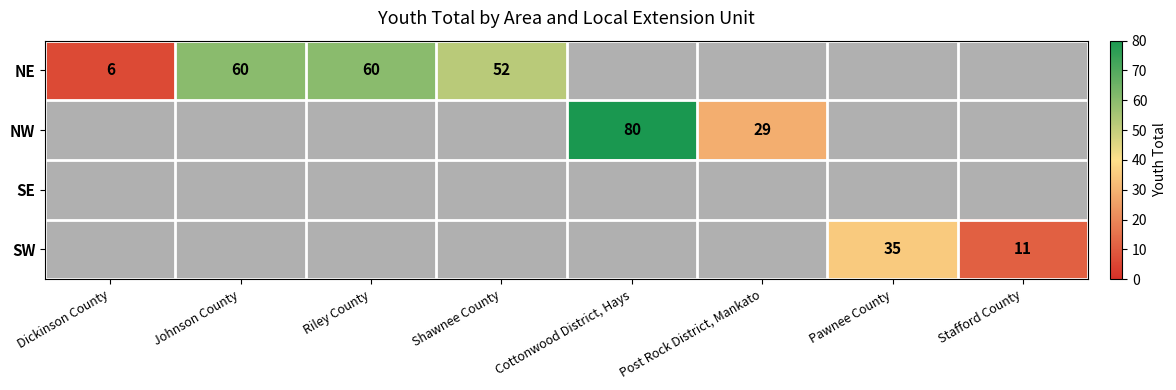

At which category does the chart reach its minimum across all series?

Dickinson County